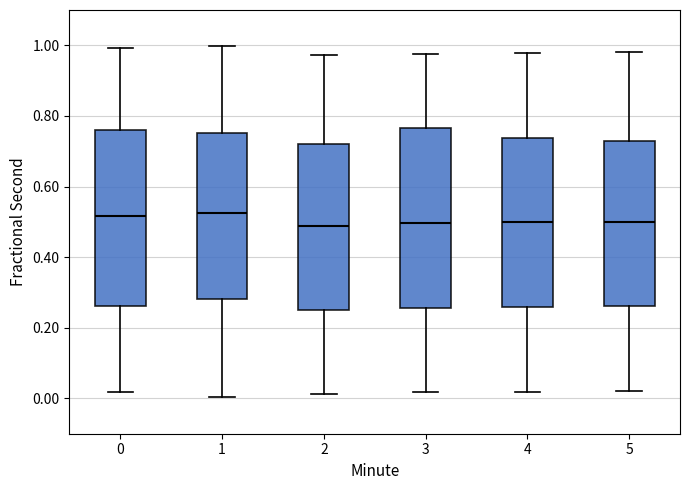

Where is the lower edge of the box at x = 2 on the y-axis? The values are not printed on the chart, so give them approximately, as read against the axis.

0.26